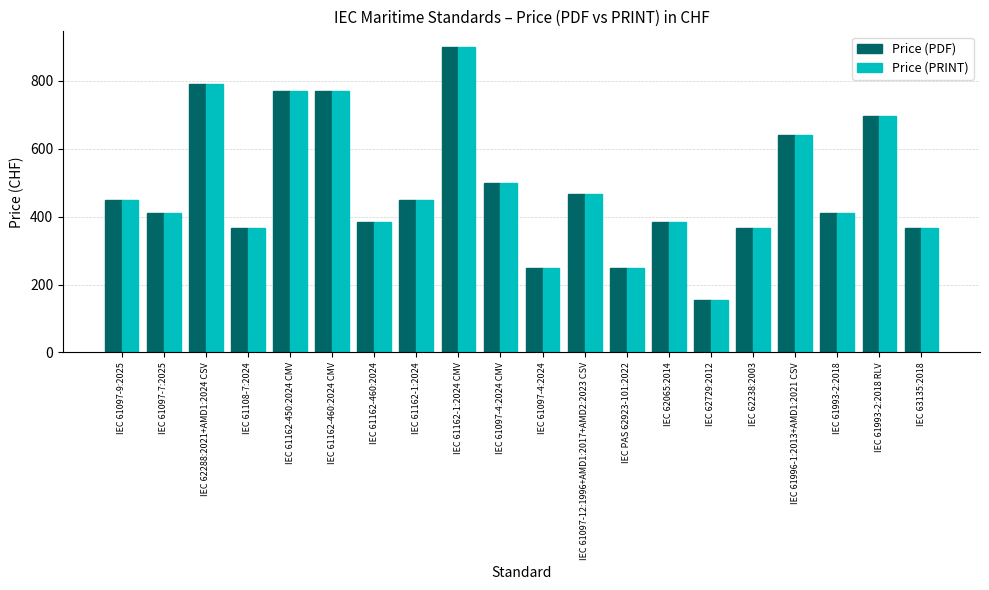

How many bars are there in each group?

2